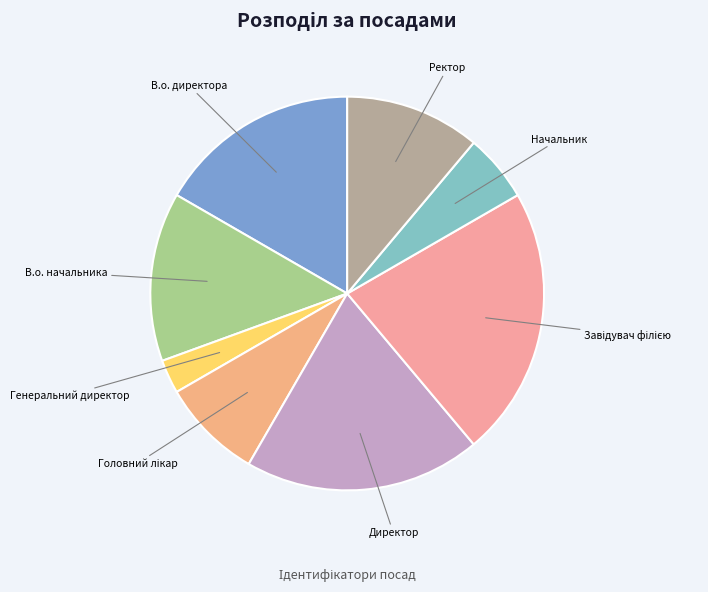

The Директор slice represents 19% of the pie. True or false?

True